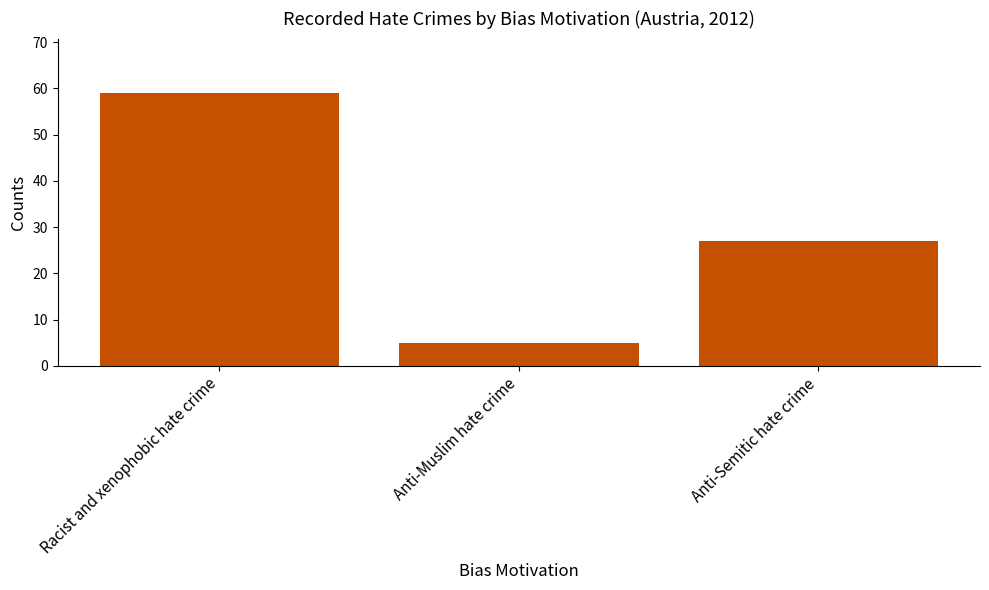

Approximately how many times larger is the value at Anti-Muslim hate crime compared to Anti-Semitic hate crime?

0.2